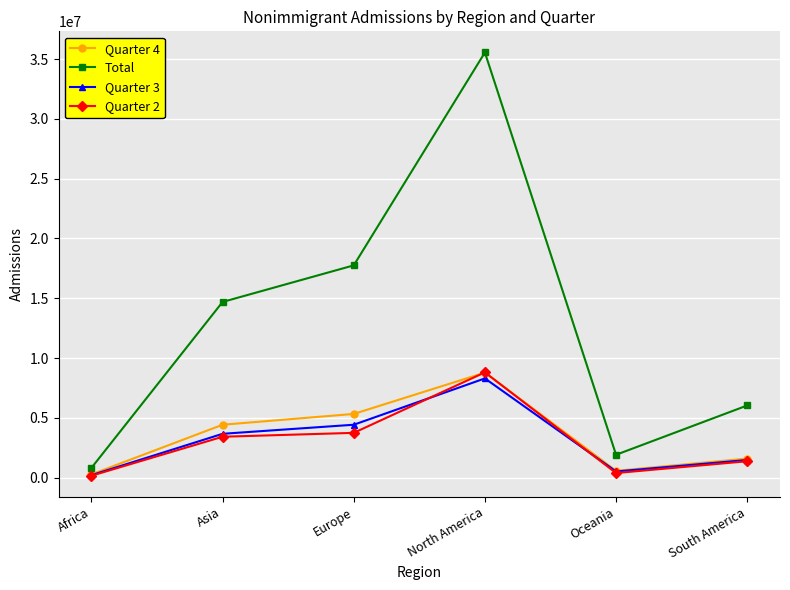

True or false: Quarter 3 and Quarter 2 intersect in this chart.

True